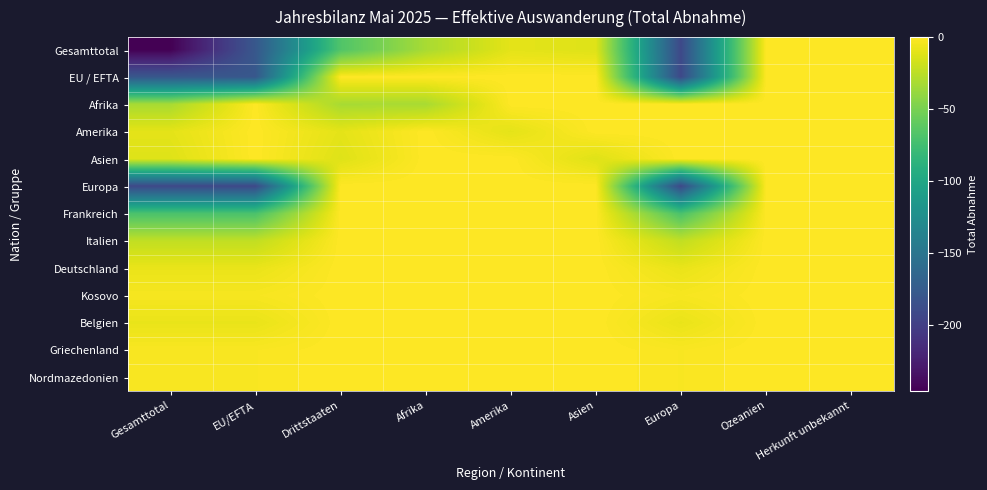

Reading left to right, extract all data points from this chart.

Gesamttotal: Gesamttotal=-246	EU/EFTA=-179	Drittstaaten=-67	Afrika=-32	Amerika=-10	Asien=-12	Europa=-192	Ozeanien=0	Herkunft unbekannt=0
EU / EFTA: Gesamttotal=-179	EU/EFTA=-179	Drittstaaten=0	Afrika=0	Amerika=0	Asien=0	Europa=-192	Ozeanien=0	Herkunft unbekannt=0
Afrika: Gesamttotal=-32	EU/EFTA=0	Drittstaaten=-32	Afrika=-32	Amerika=0	Asien=0	Europa=0	Ozeanien=0	Herkunft unbekannt=0
Amerika: Gesamttotal=-10	EU/EFTA=0	Drittstaaten=-10	Afrika=0	Amerika=-10	Asien=0	Europa=0	Ozeanien=0	Herkunft unbekannt=0
Asien: Gesamttotal=-12	EU/EFTA=0	Drittstaaten=-12	Afrika=0	Amerika=0	Asien=-12	Europa=0	Ozeanien=0	Herkunft unbekannt=0
Europa: Gesamttotal=-192	EU/EFTA=-192	Drittstaaten=0	Afrika=0	Amerika=0	Asien=0	Europa=-192	Ozeanien=0	Herkunft unbekannt=0
Frankreich: Gesamttotal=-70	EU/EFTA=-70	Drittstaaten=0	Afrika=0	Amerika=0	Asien=0	Europa=-70	Ozeanien=0	Herkunft unbekannt=0
Italien: Gesamttotal=-23	EU/EFTA=-23	Drittstaaten=0	Afrika=0	Amerika=0	Asien=0	Europa=-23	Ozeanien=0	Herkunft unbekannt=0
Deutschland: Gesamttotal=-8	EU/EFTA=-8	Drittstaaten=0	Afrika=0	Amerika=0	Asien=0	Europa=-8	Ozeanien=0	Herkunft unbekannt=0
Kosovo: Gesamttotal=-3	EU/EFTA=-3	Drittstaaten=0	Afrika=0	Amerika=0	Asien=0	Europa=-3	Ozeanien=0	Herkunft unbekannt=0
Belgien: Gesamttotal=-8	EU/EFTA=-8	Drittstaaten=0	Afrika=0	Amerika=0	Asien=0	Europa=-8	Ozeanien=0	Herkunft unbekannt=0
Griechenland: Gesamttotal=-2	EU/EFTA=-2	Drittstaaten=0	Afrika=0	Amerika=0	Asien=0	Europa=-2	Ozeanien=0	Herkunft unbekannt=0
Nordmazedonien: Gesamttotal=-2	EU/EFTA=-2	Drittstaaten=0	Afrika=0	Amerika=0	Asien=0	Europa=-2	Ozeanien=0	Herkunft unbekannt=0